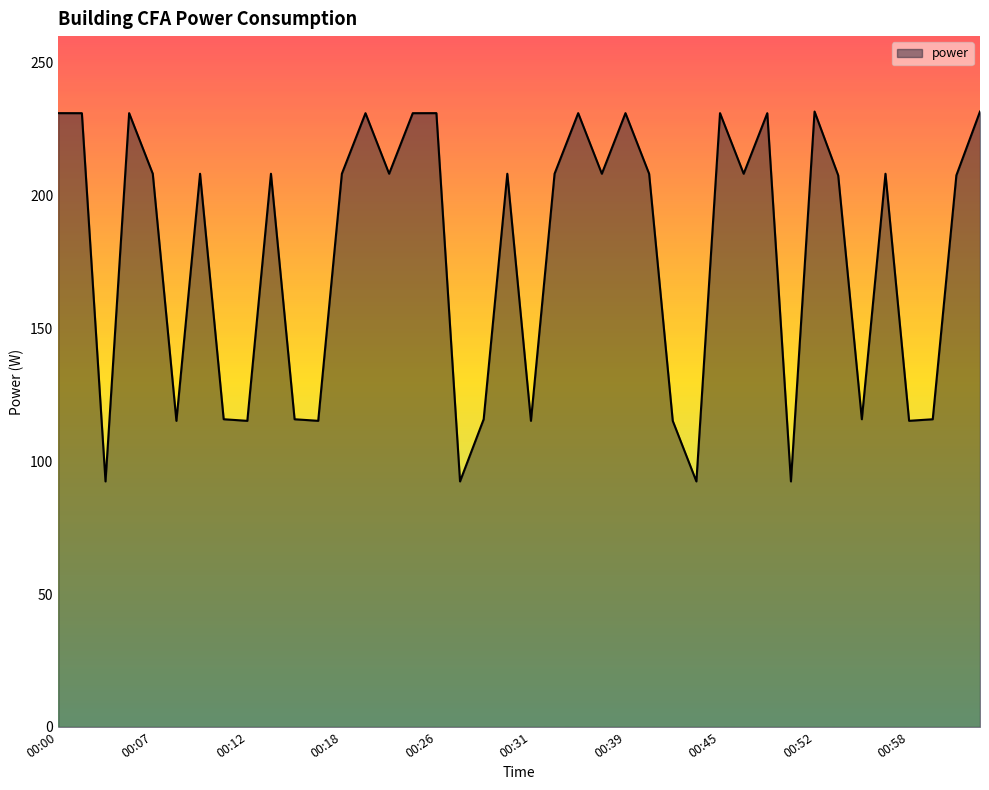

What is the smallest value displayed?

92.4